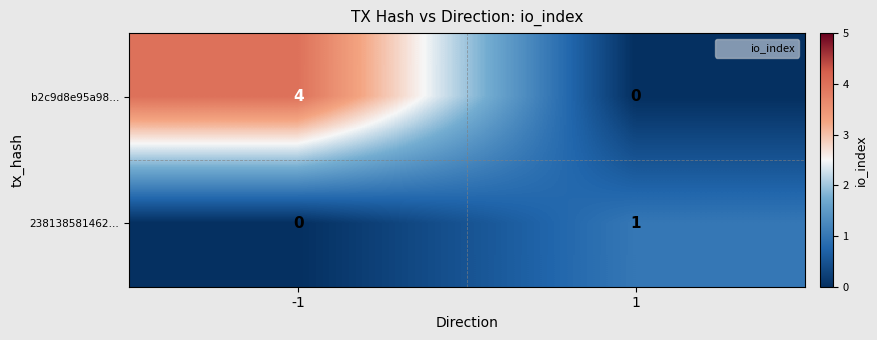

What is the difference between the highest and lowest values at 1?

1